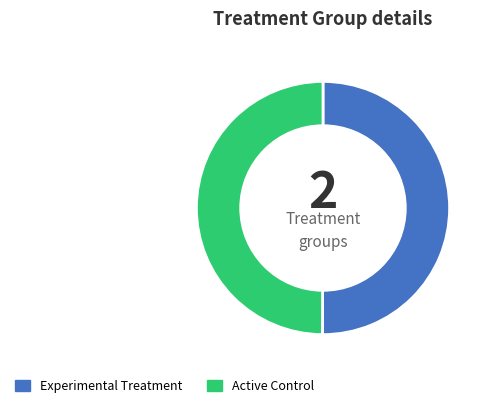

Do Experimental Treatment and Active Control together represent more than half of the pie?

Yes